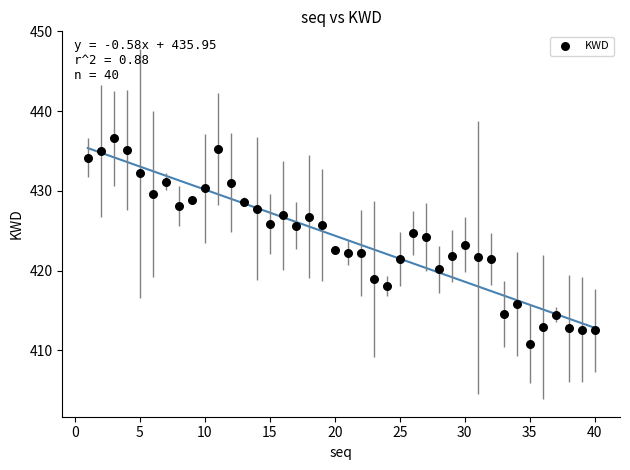

What is the range of X values (max minus min)?

39.0